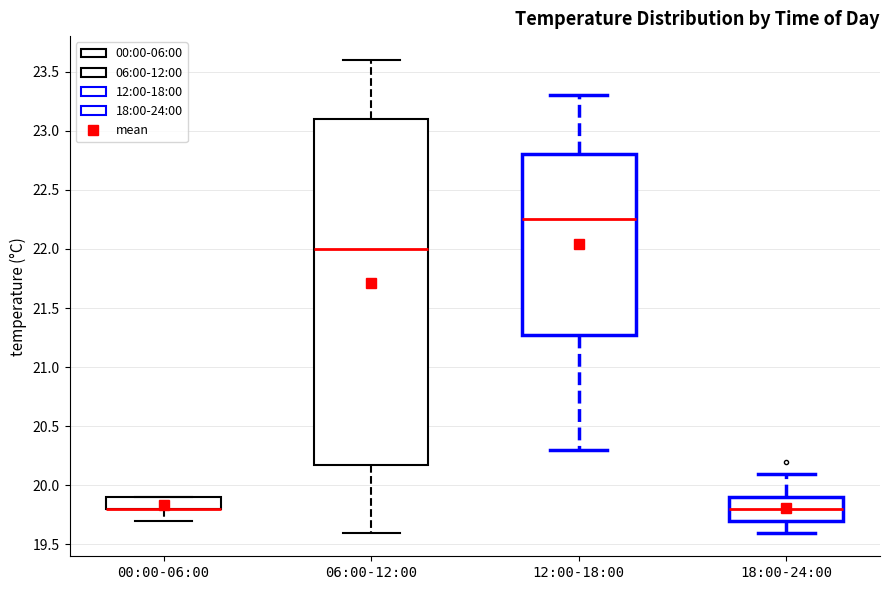

Which box is the tallest, from its lower edge to its upper edge?

06:00-12:00